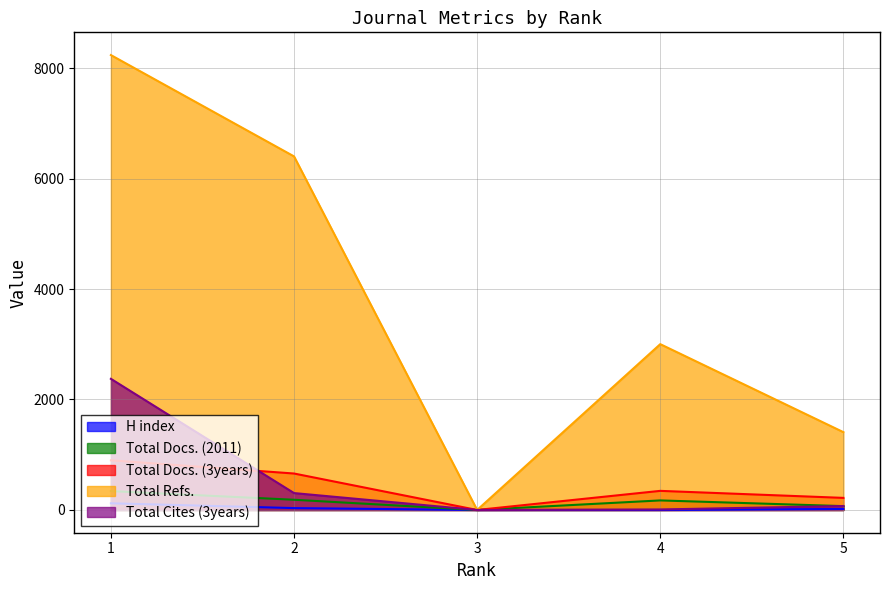

Does the chart display data point markers on the line(s)?

No